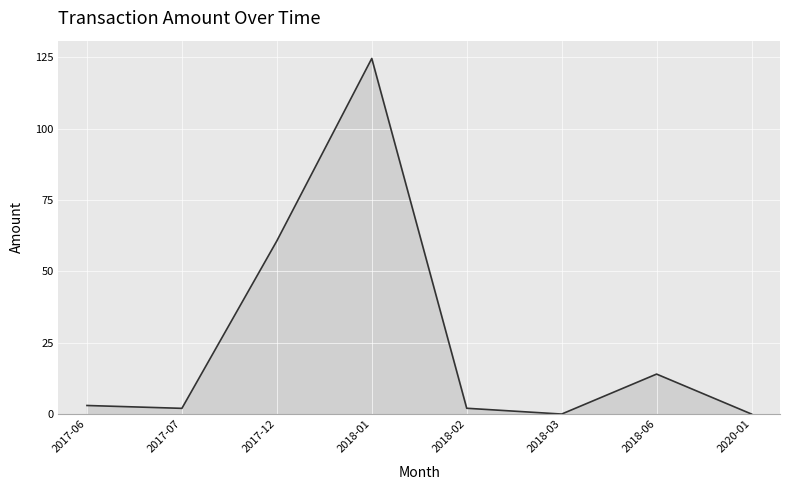

What is the difference between the values at 2018-06 and 2018-03?

14.0